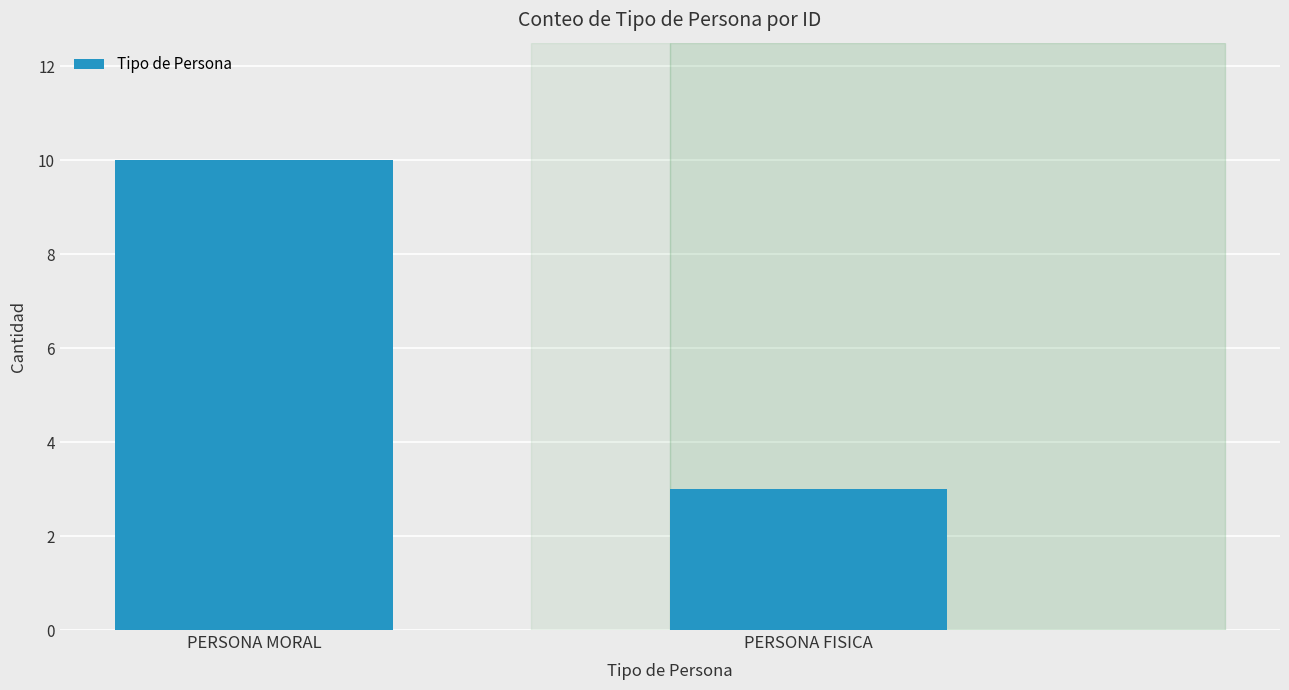

List the labels in order of value, largest first.

PERSONA MORAL, PERSONA FISICA